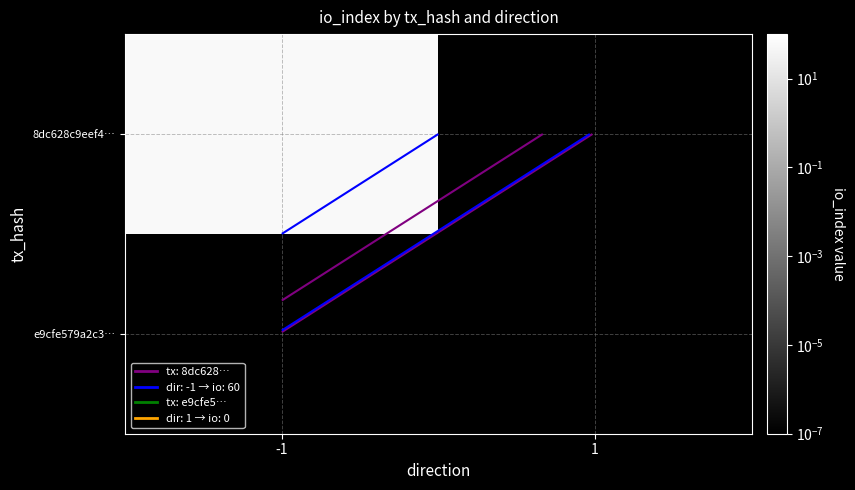

Which has a higher value, -1 or 1?

-1